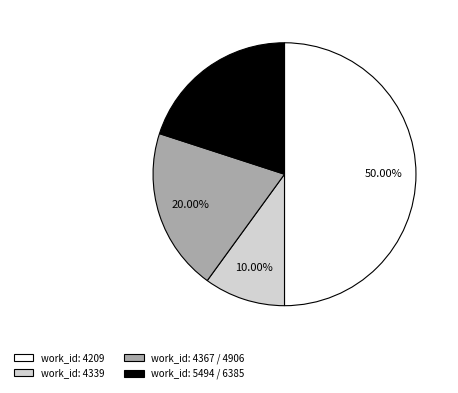

Approximately how many times larger is the value at work_id: 4339 compared to work_id: 4367 / 4906?

0.5